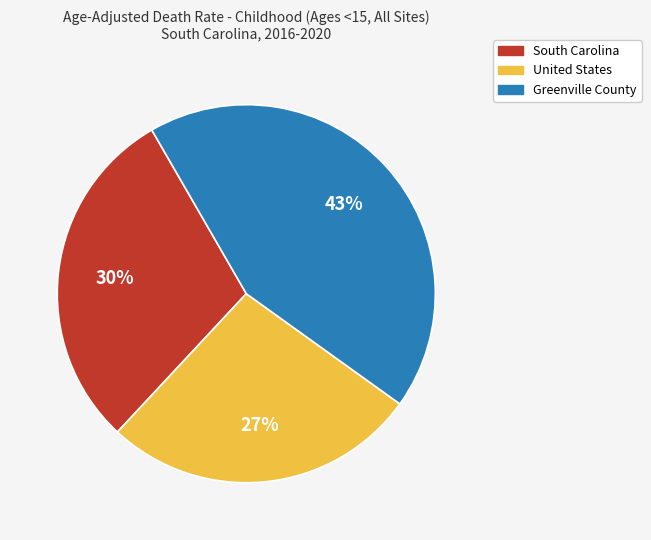

The United States slice represents 14% of the pie. True or false?

False